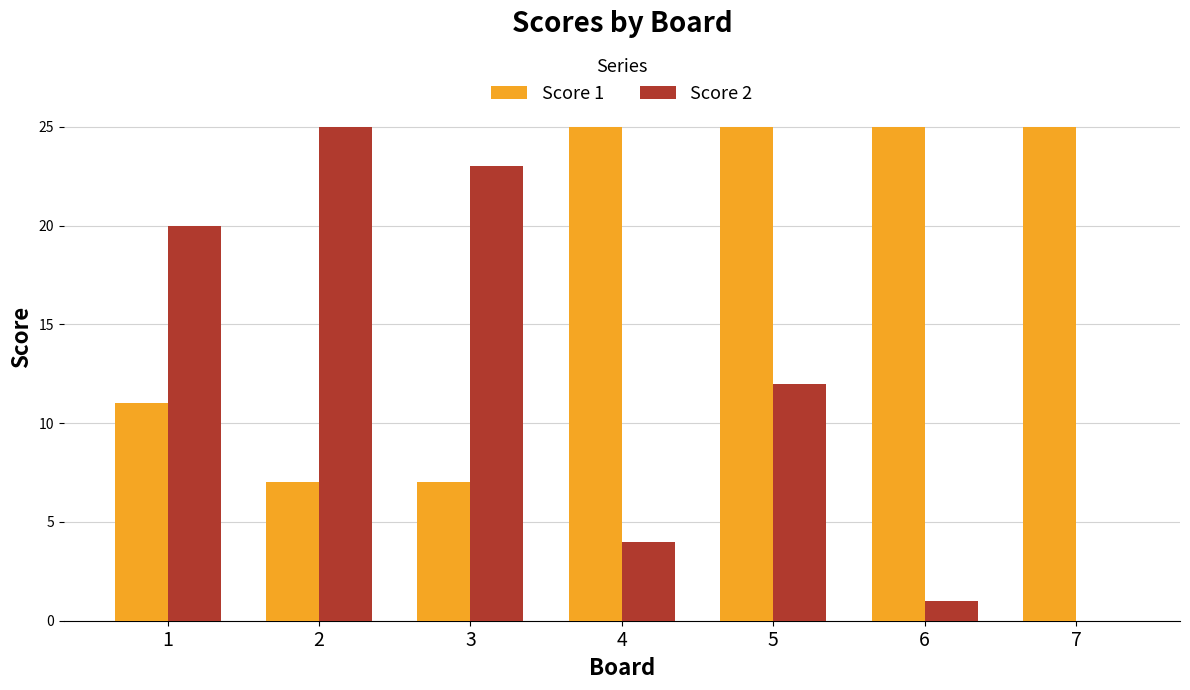

How many groups of bars are there?

7